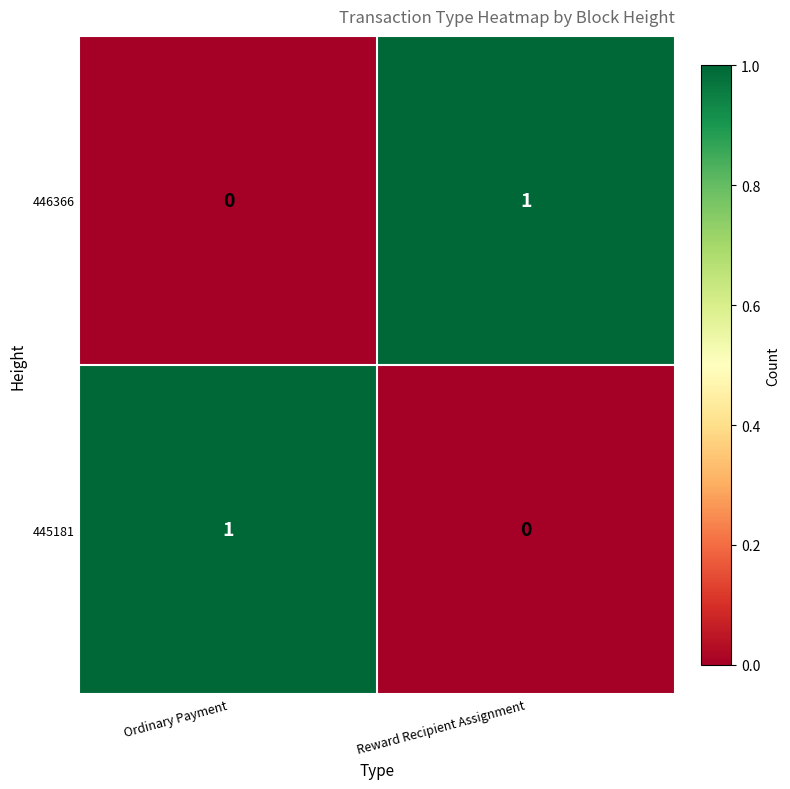

At which label is 446366 closest to 0?

Ordinary Payment